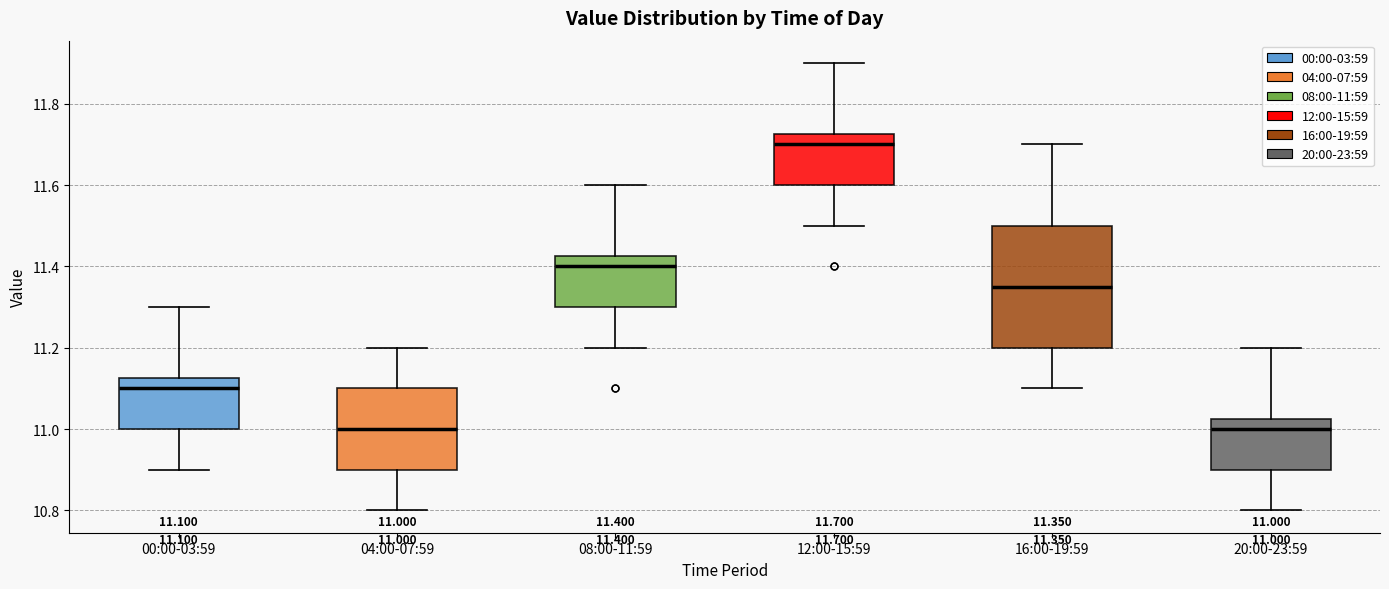

Which box is the tallest, from its lower edge to its upper edge?

16:00-19:59